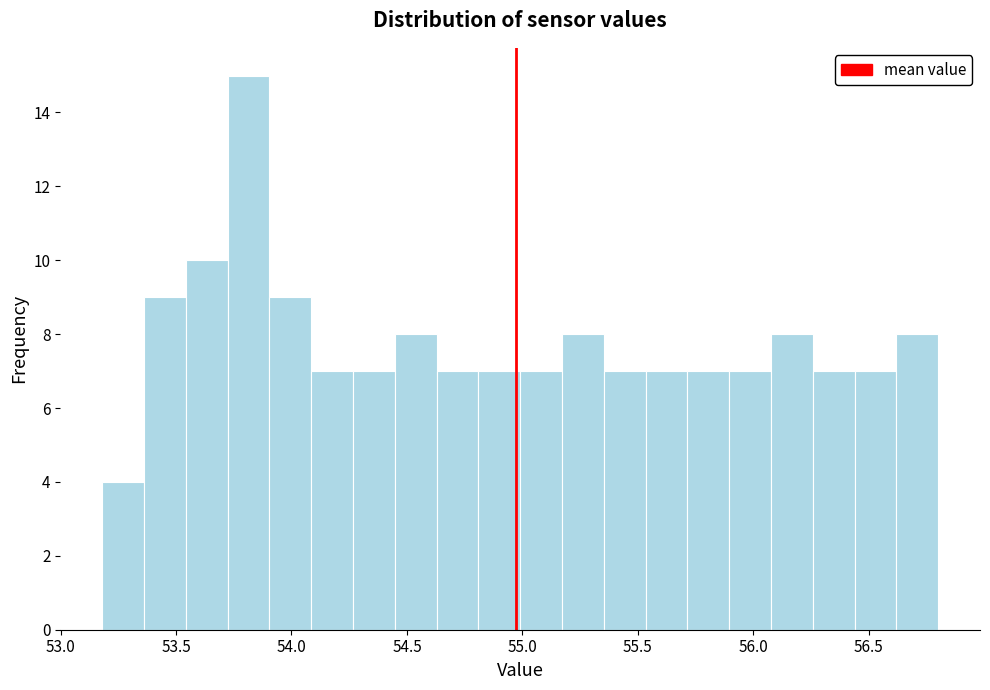

Around what value on the x-axis is the tallest bar? Give the approximate position of its centre, as read against the axis.

53.80